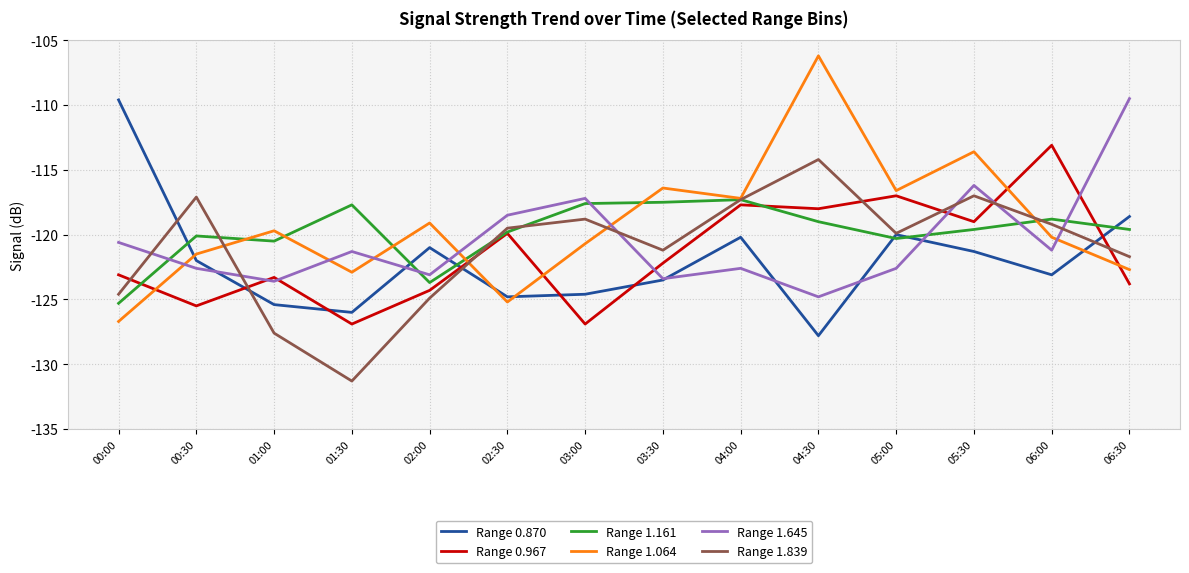

What position from the left is 06:00?

13